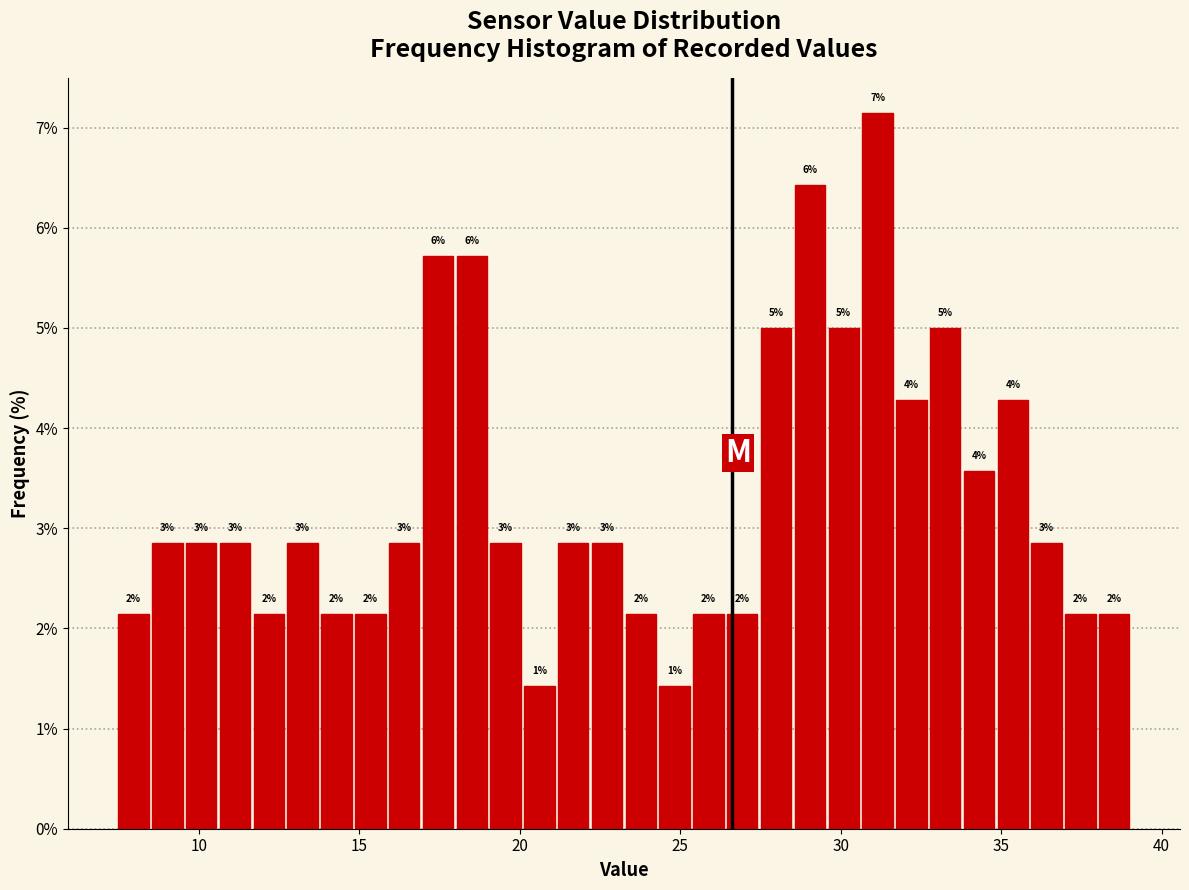

Read against the x-axis, roughly where is the centre of the tallest bar?

31.0